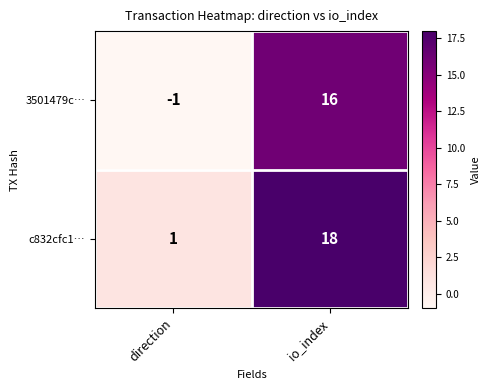

How many data points does each series have?

2